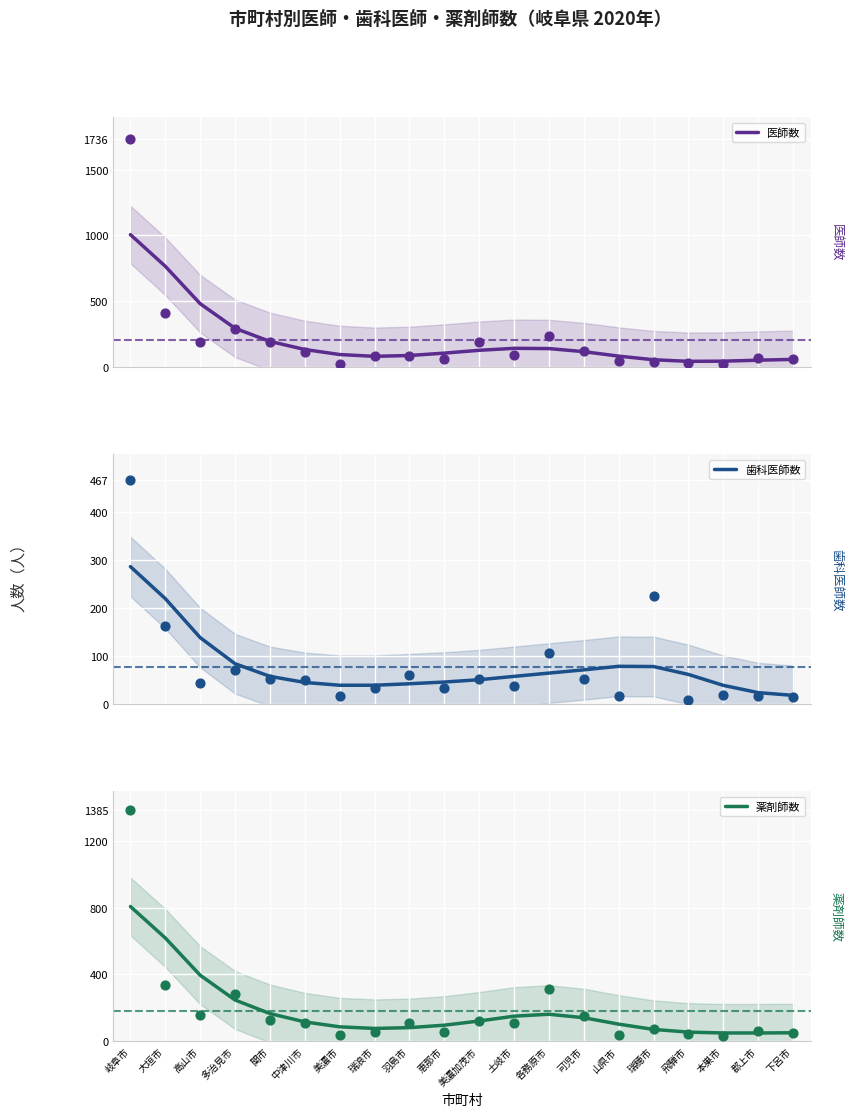

Which series has the largest Y range (max minus min)?

医師数